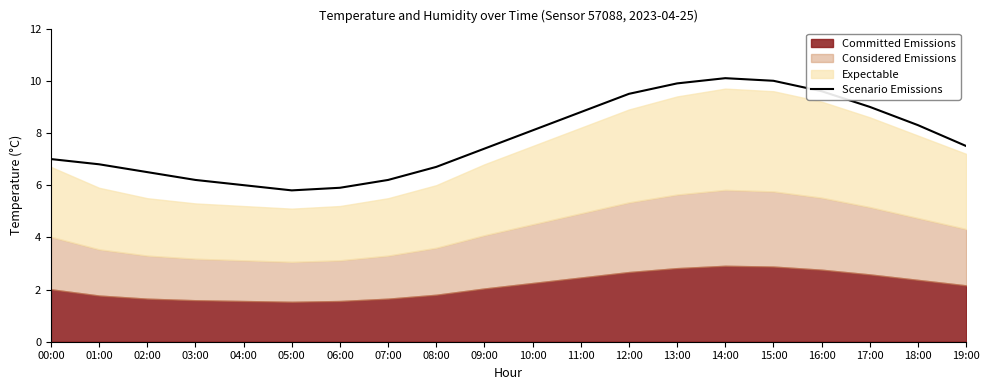

The value of Scenario Emissions at 10:00 is 5.4. True or false?

False